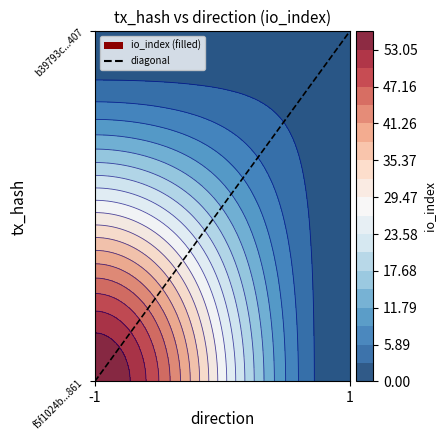

What is the change in value from -1 to 1?

+1